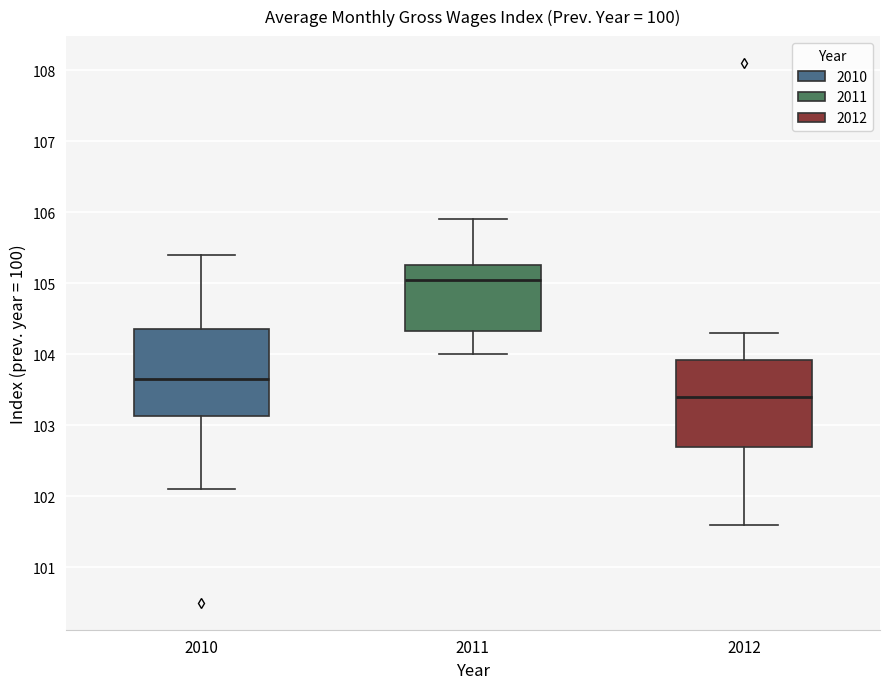

Where does the upper whisker of the box at x = 2010 end on the y-axis? The values are not printed on the chart, so give them approximately, as read against the axis.

105.4